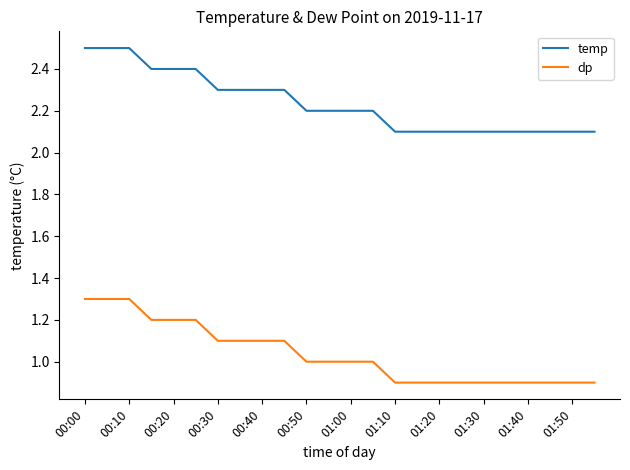

Rank the series by their maximum value, from lowest to highest.

dp, temp